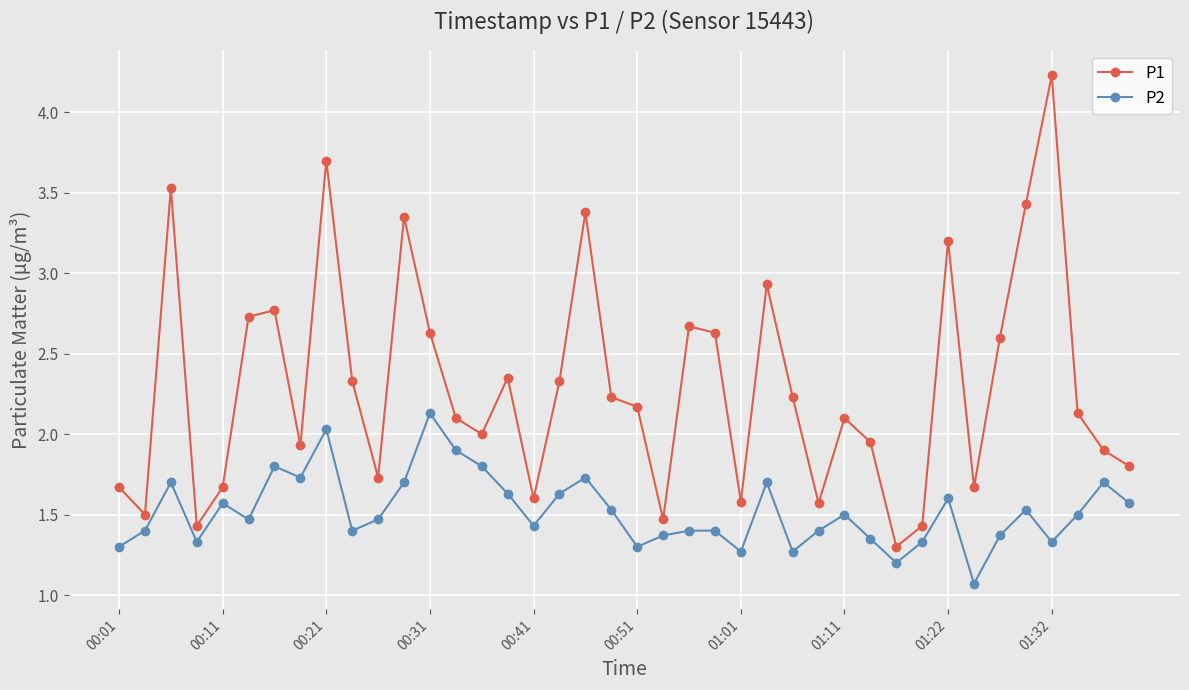

True or false: P1 has more than 2 points higher than both neighbors.

True